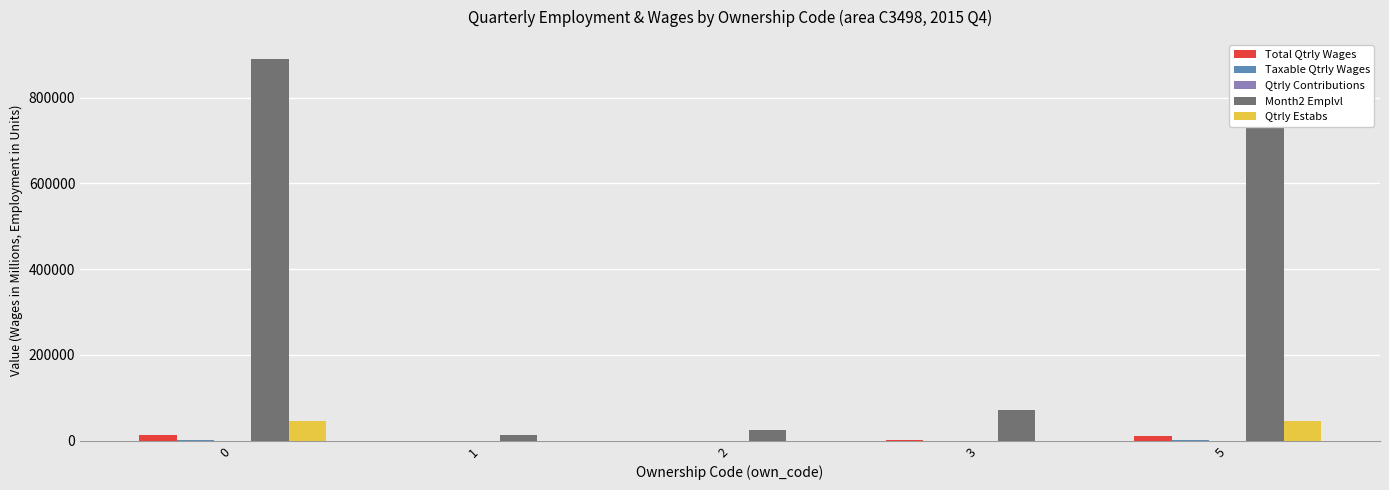

Between 1 and 5, which series saw the biggest shift?

Month2 Emplvl